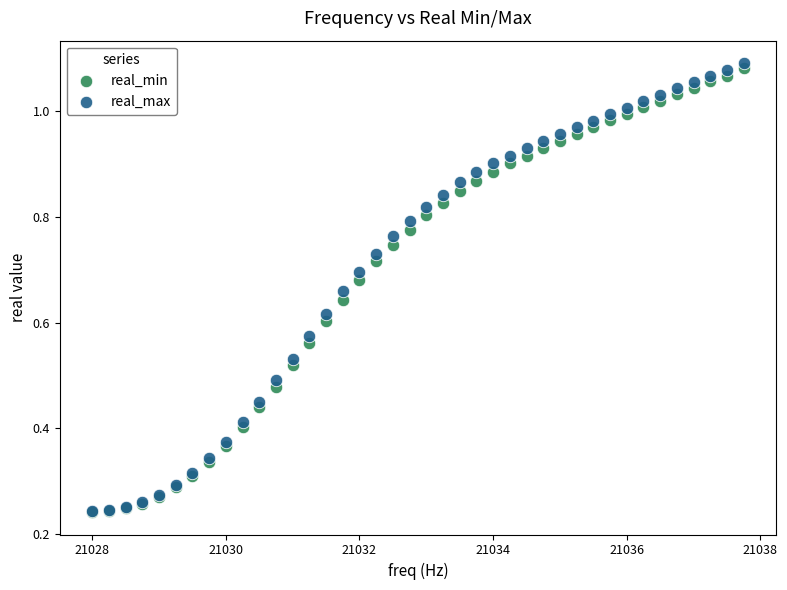

What are all the series names shown in the legend?

real_min, real_max